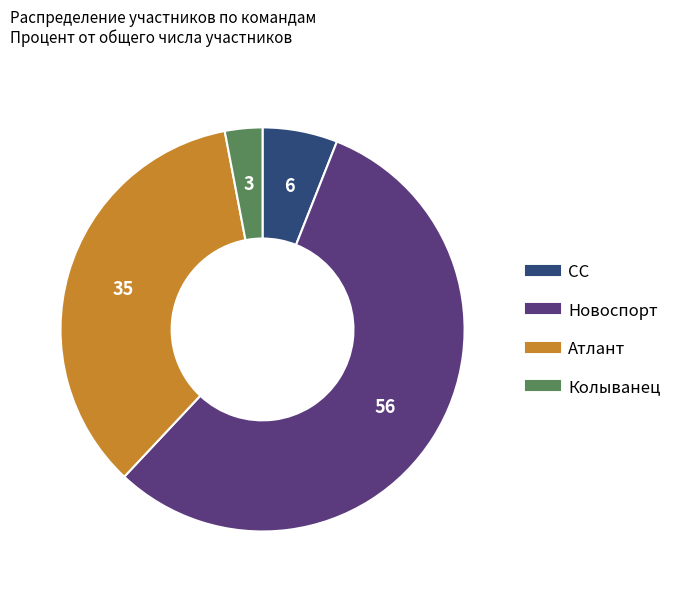

Approximately how many times larger is the value at СС compared to Новоспорт?

0.1